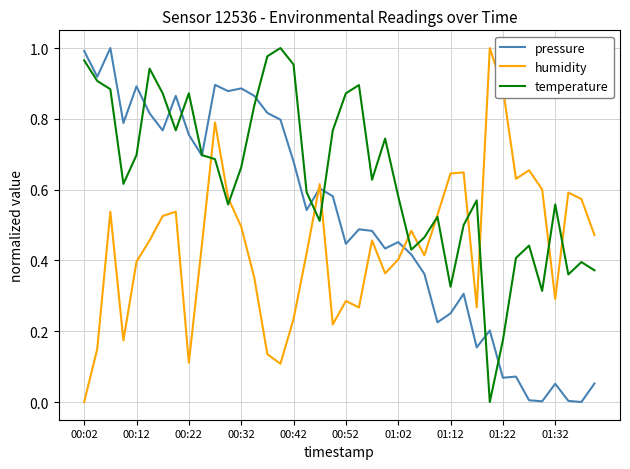

After their last crossing, which series has the higher values: humidity or pressure?

humidity